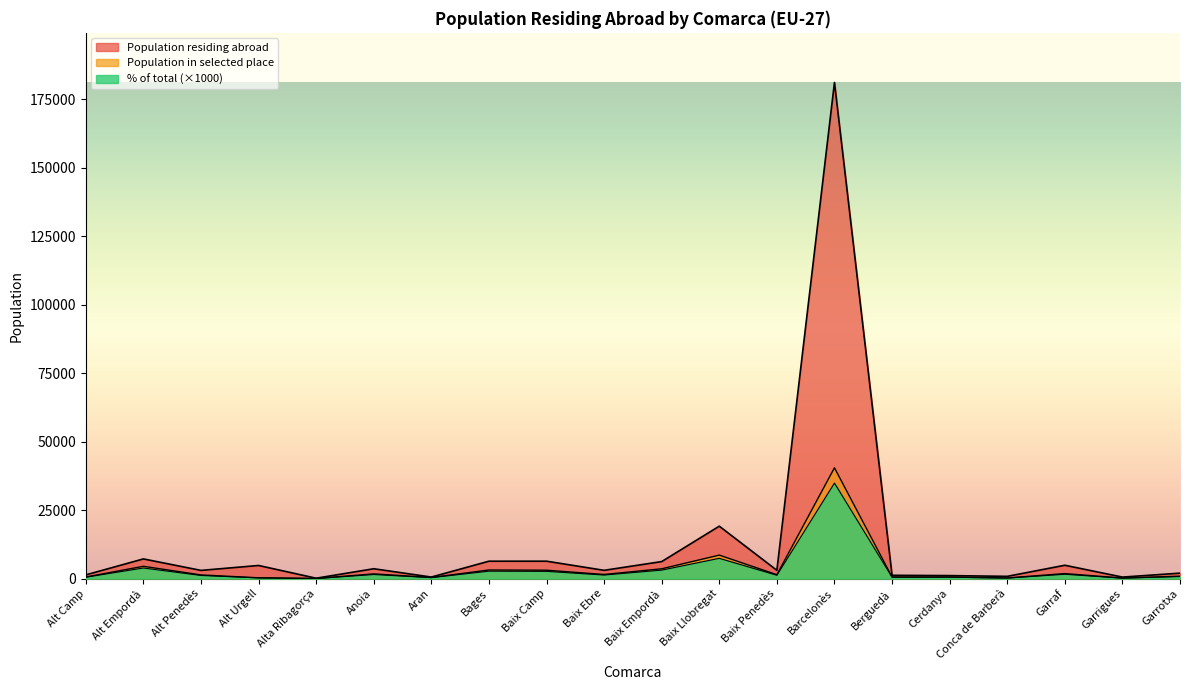

At which label is Population in selected place closest to 20237?

Baix Llobregat